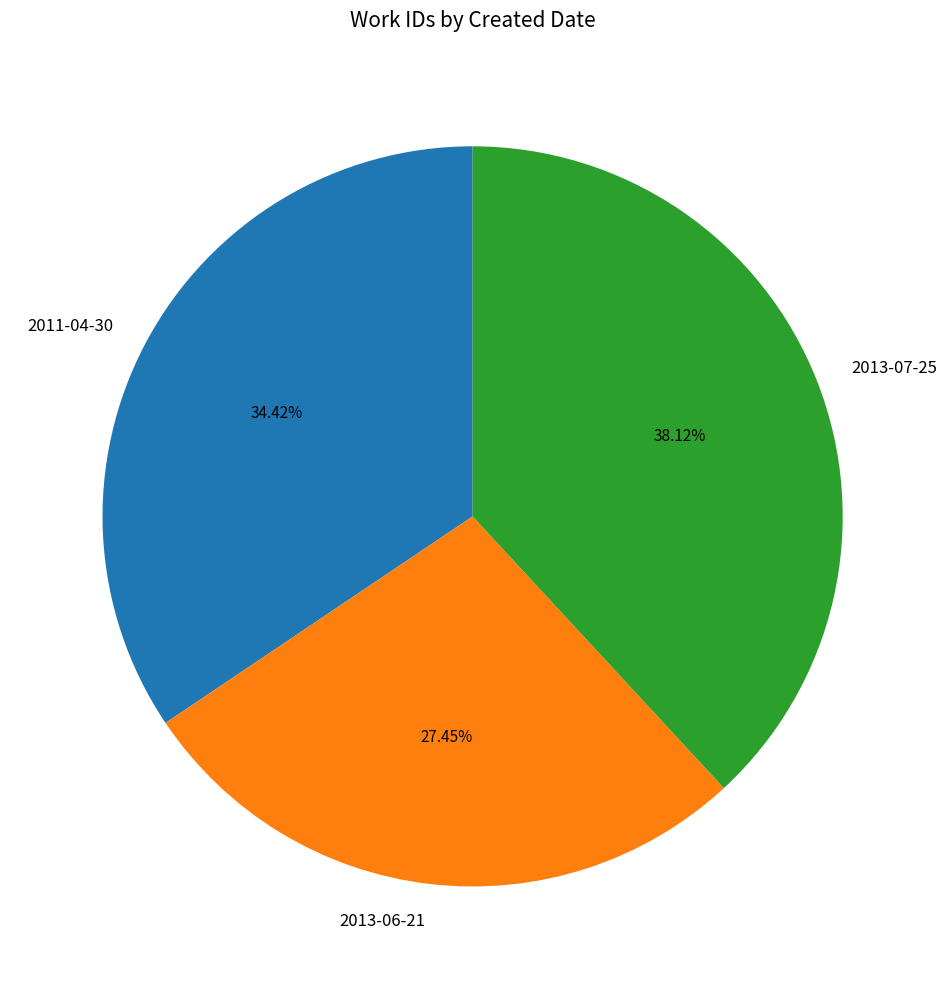

What is the largest slice in the pie chart?

2013-07-25